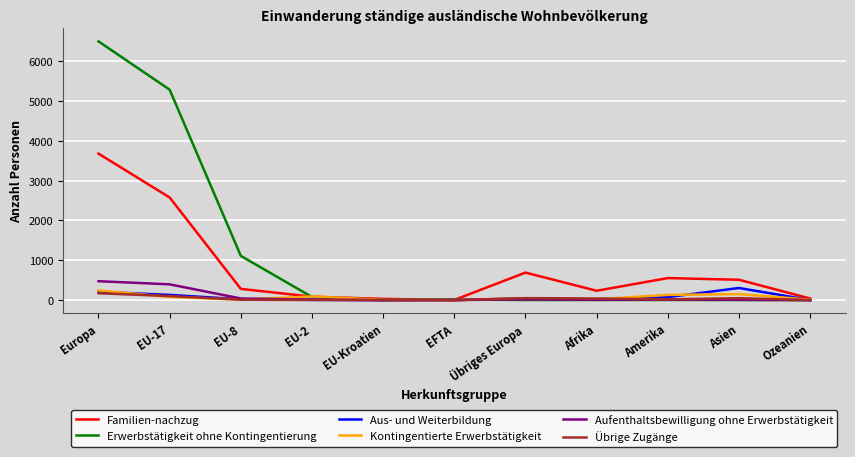

The value of Familien-nachzug at Europa is 3678. True or false?

True